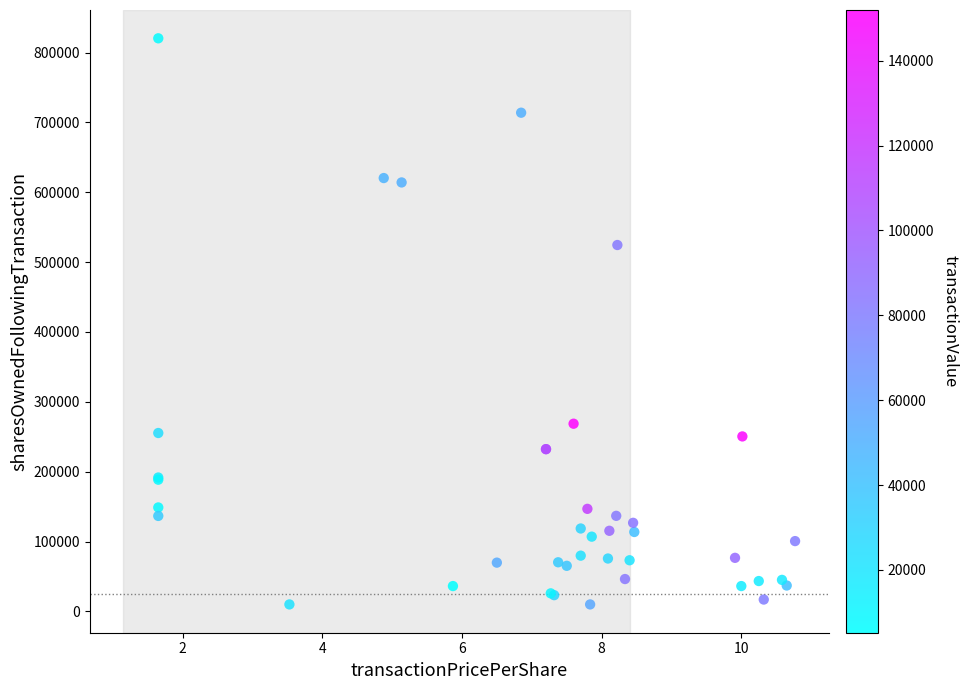

What Y value in the scatter plot is closest to 415205?

524500